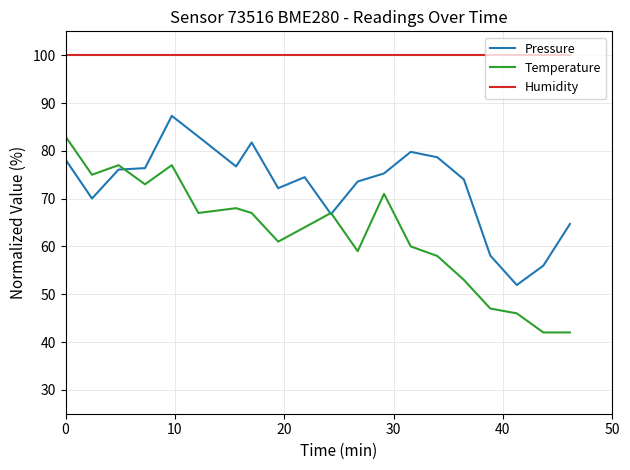

Rank the series by their average value, from lowest to highest.

Temperature, Pressure, Humidity